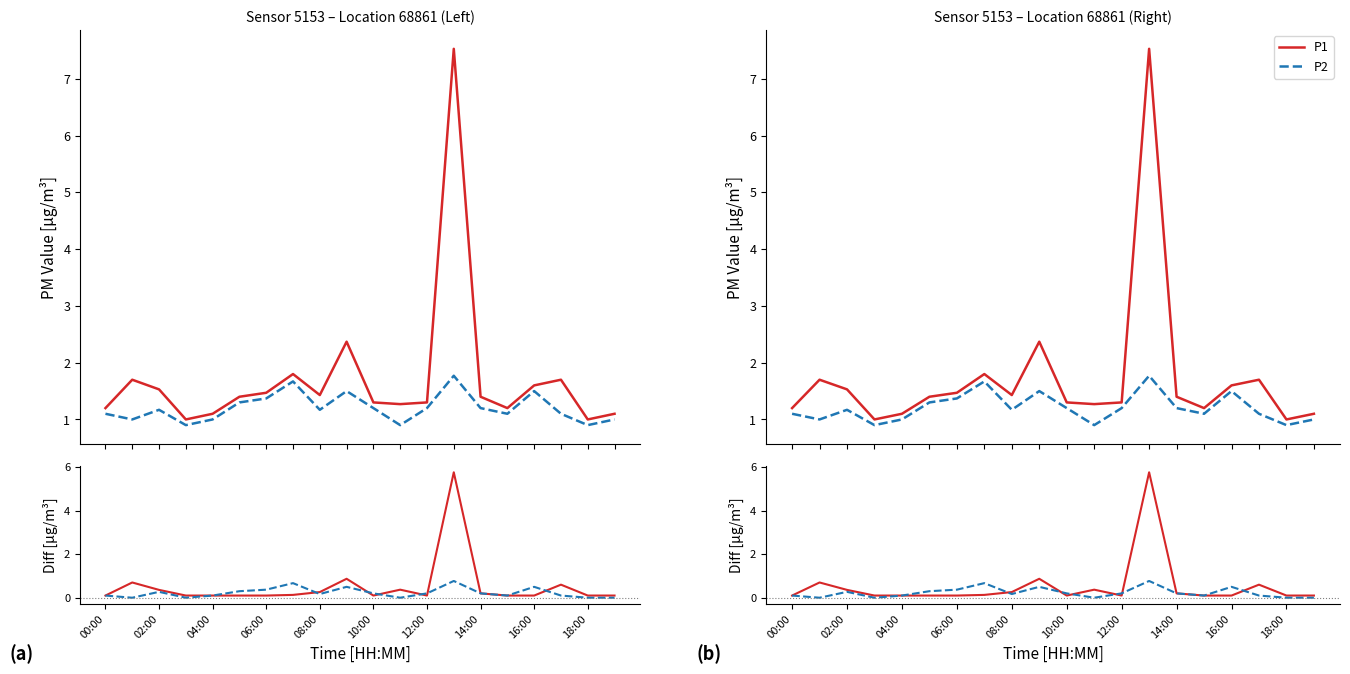

How many lines are shown in the chart?

2